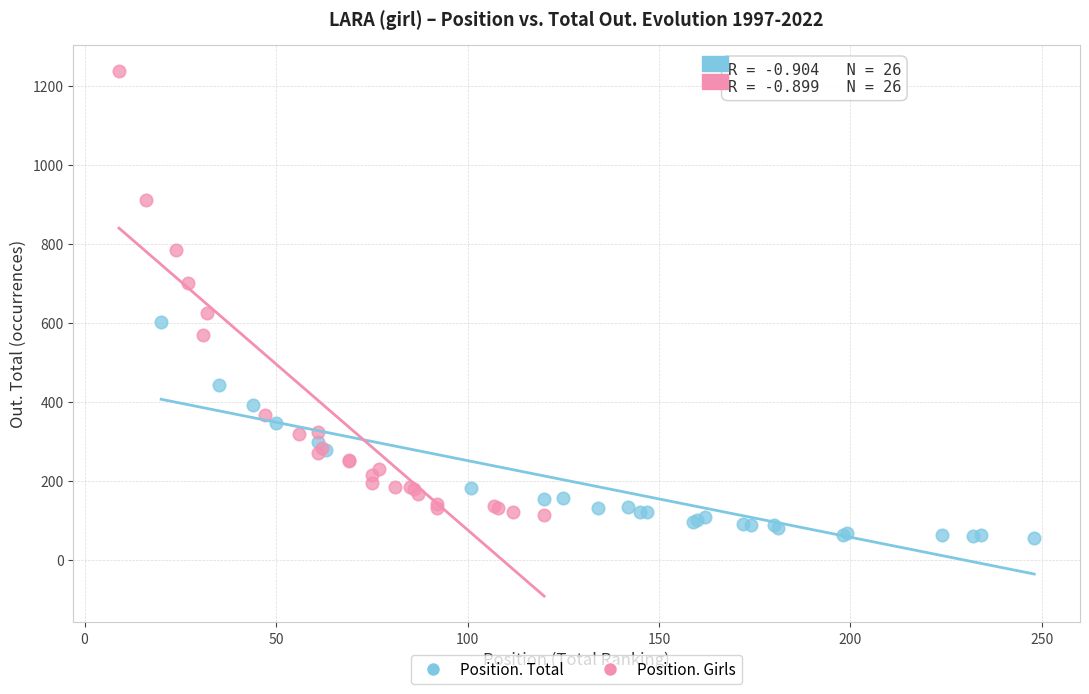

Which series has the widest spread of Y values?

Position. Girls